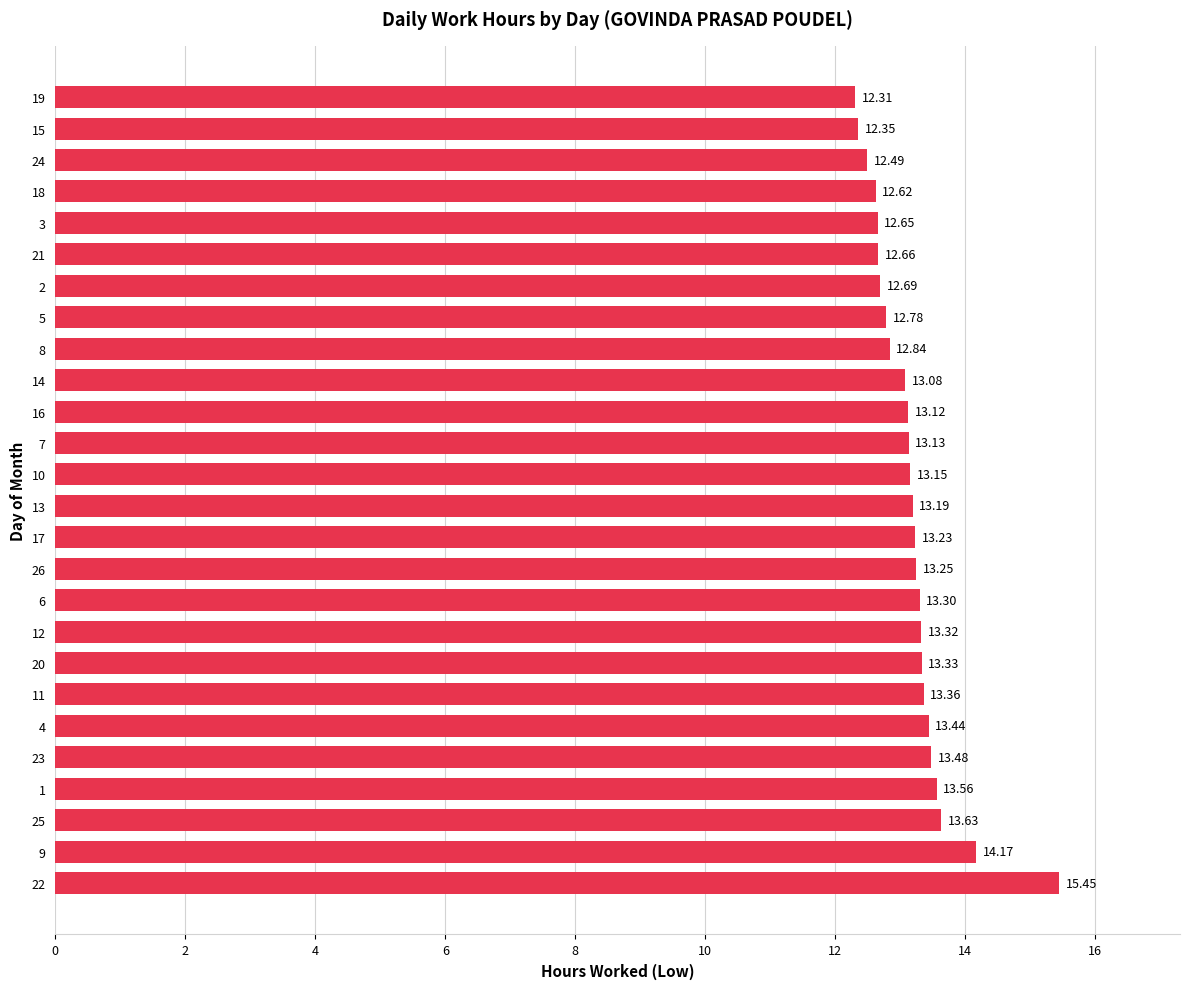

Rank the categories by value from highest to lowest.

22, 9, 25, 1, 23, 4, 11, 20, 12, 6, 26, 17, 13, 10, 7, 16, 14, 8, 5, 2, 21, 3, 18, 24, 15, 19